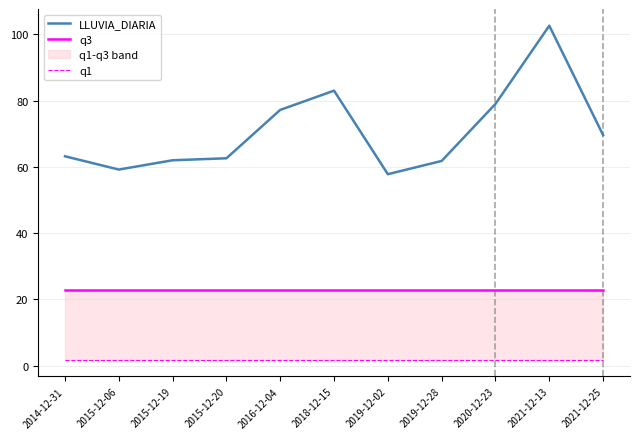

What is the difference between the maximum and minimum values in the LLUVIA_DIARIA series?

44.8